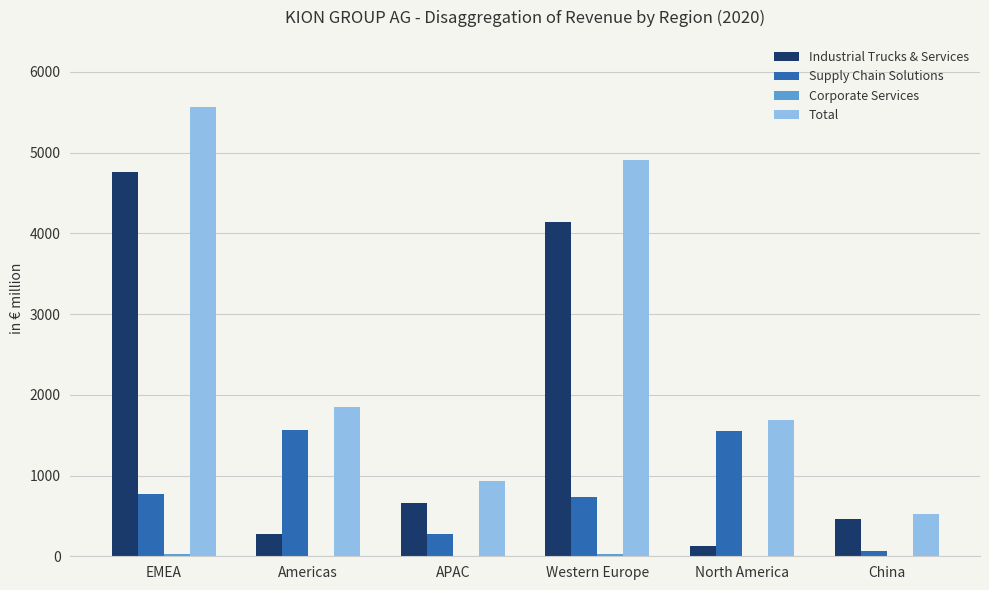

Which category has the highest value across all series?

EMEA